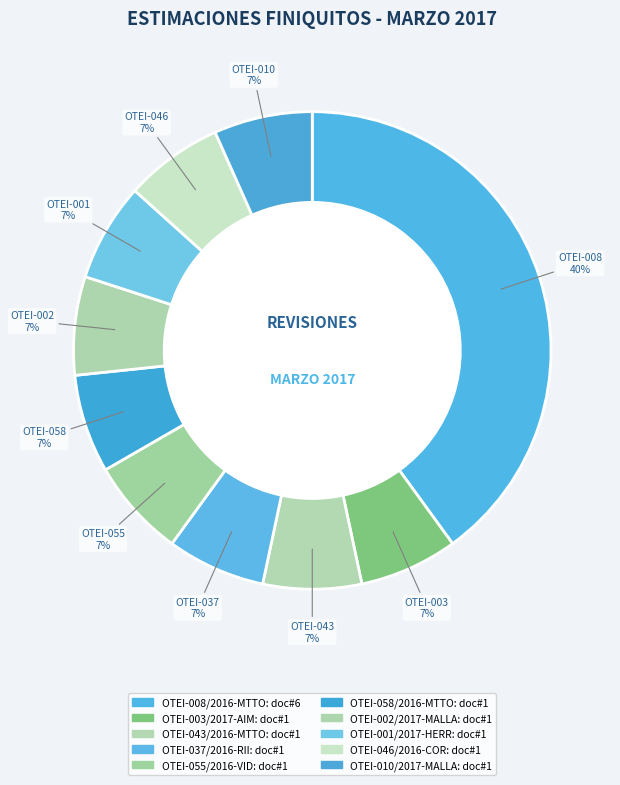

Count the number of slices in the pie.

10